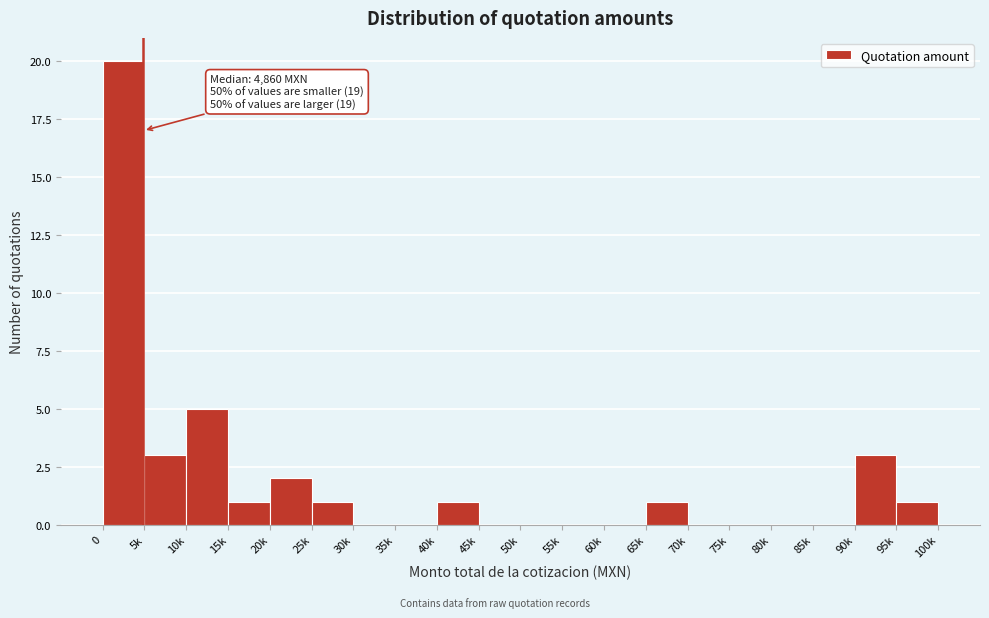

Reading left to right, extract all data points from this chart.

0=20	5k=3	10k=5	15k=1	20k=2	25k=1	30k=0	35k=0	40k=1	45k=0	50k=0	55k=0	60k=0	65k=1	70k=0	75k=0	80k=0	85k=0	90k=3	95k=1